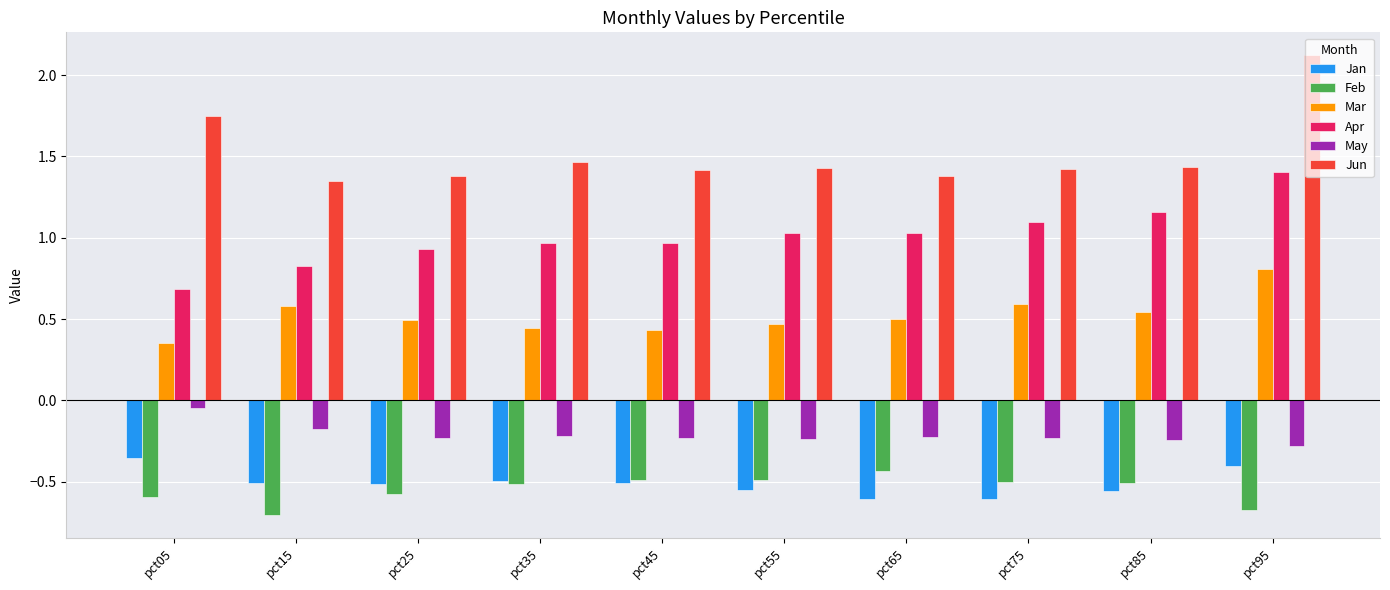

Is the value of May at pct25 greater than the value of Jan at pct25?

Yes